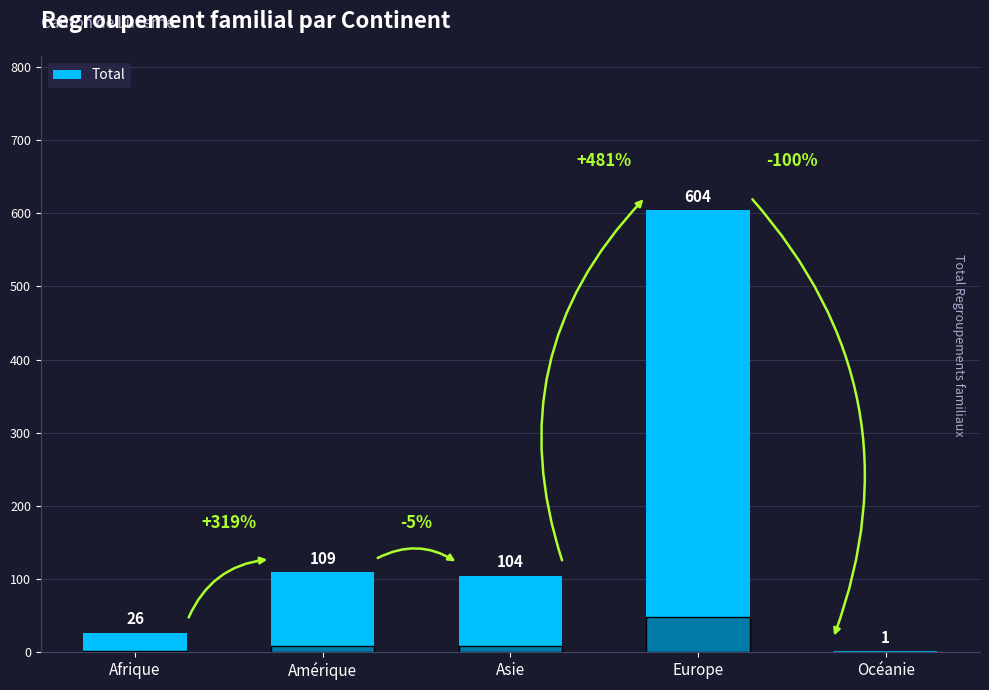

The value at Afrique is 26. True or false?

True